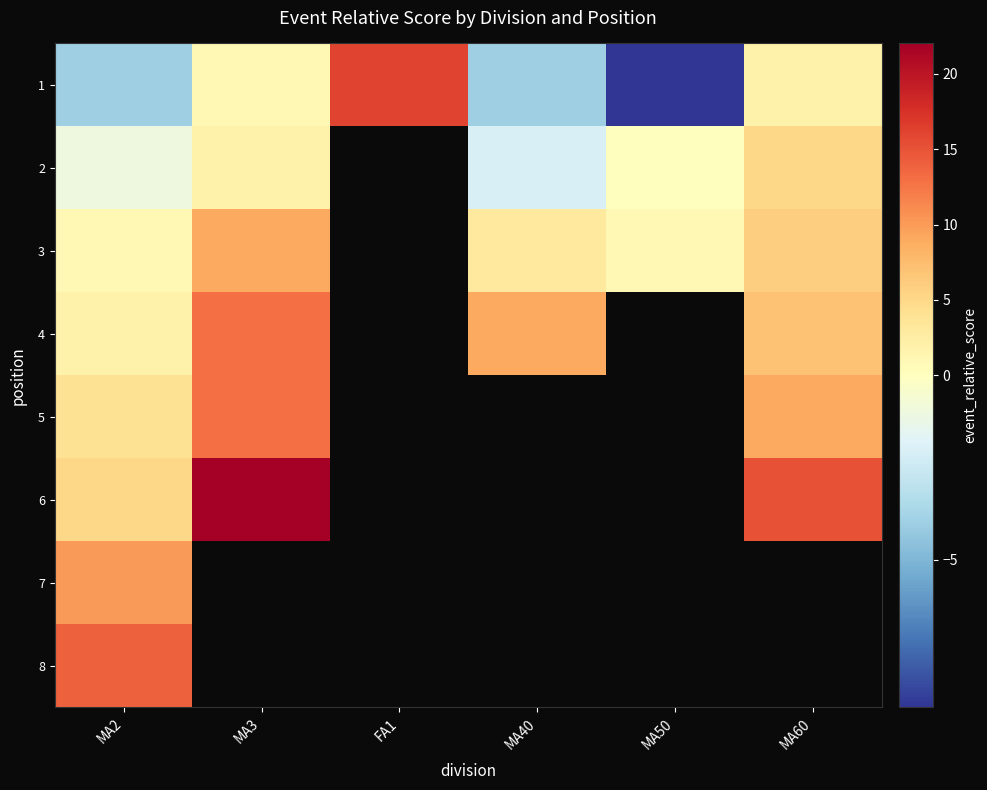

Count the 3 values in the range 9 to 10.

1